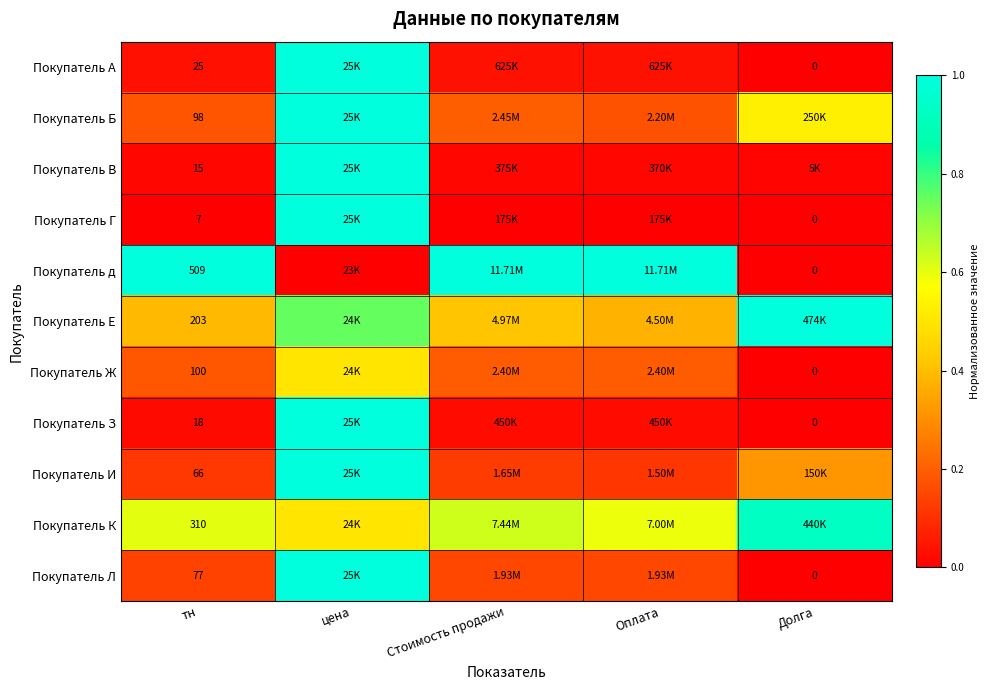

Rank the categories by Покупатель В value from highest to lowest.

цена, Стоимость продажи, Оплата, тн, Долга